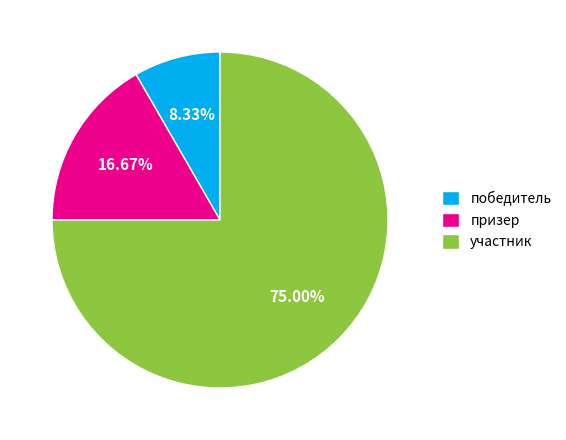

Count the number of slices in the pie.

3